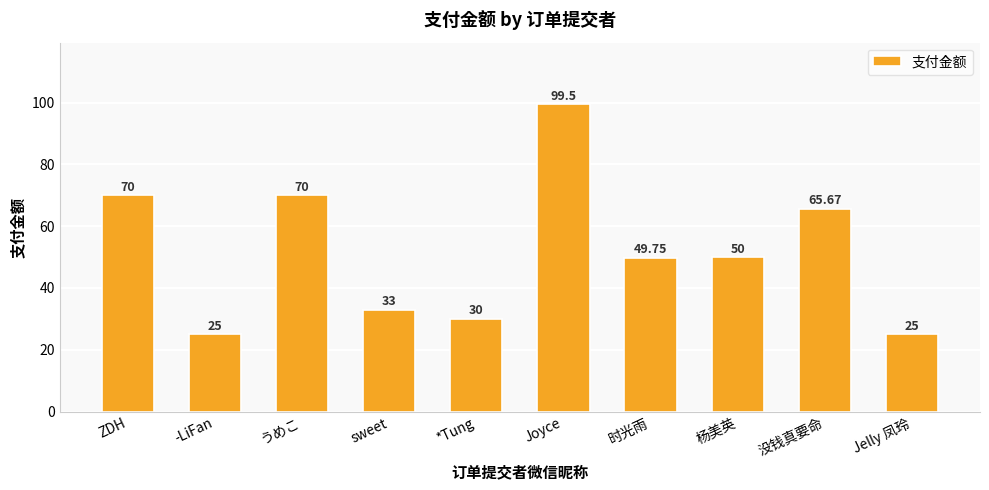

What is the label of the 5th bar from the left?

*Tung